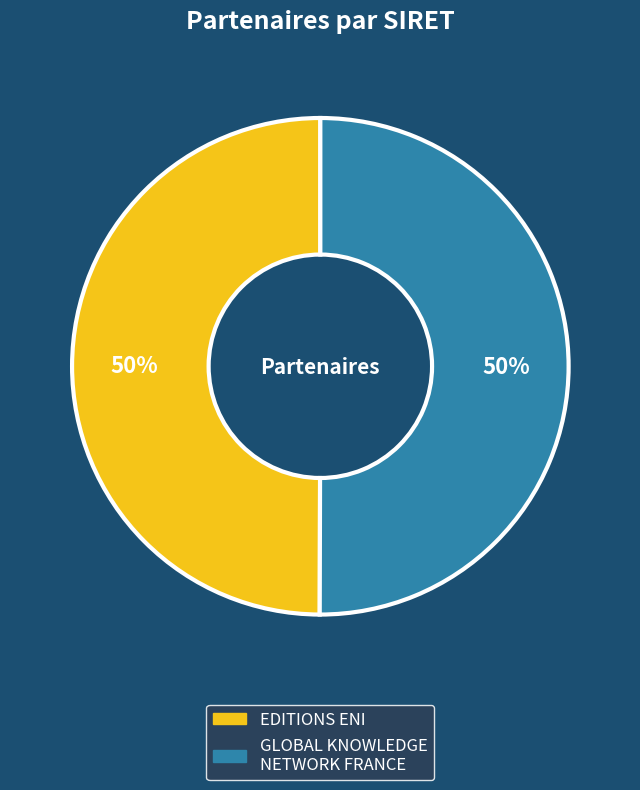

Combined, do GLOBAL KNOWLEDGE NETWORK FRANCE and EDITIONS ENI account for over 50%?

Yes